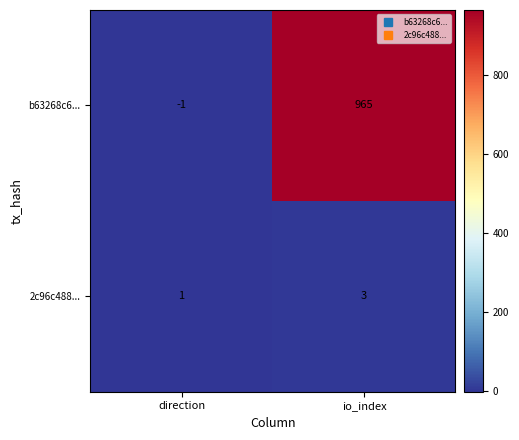

Which label corresponds to the largest value in the chart?

io_index